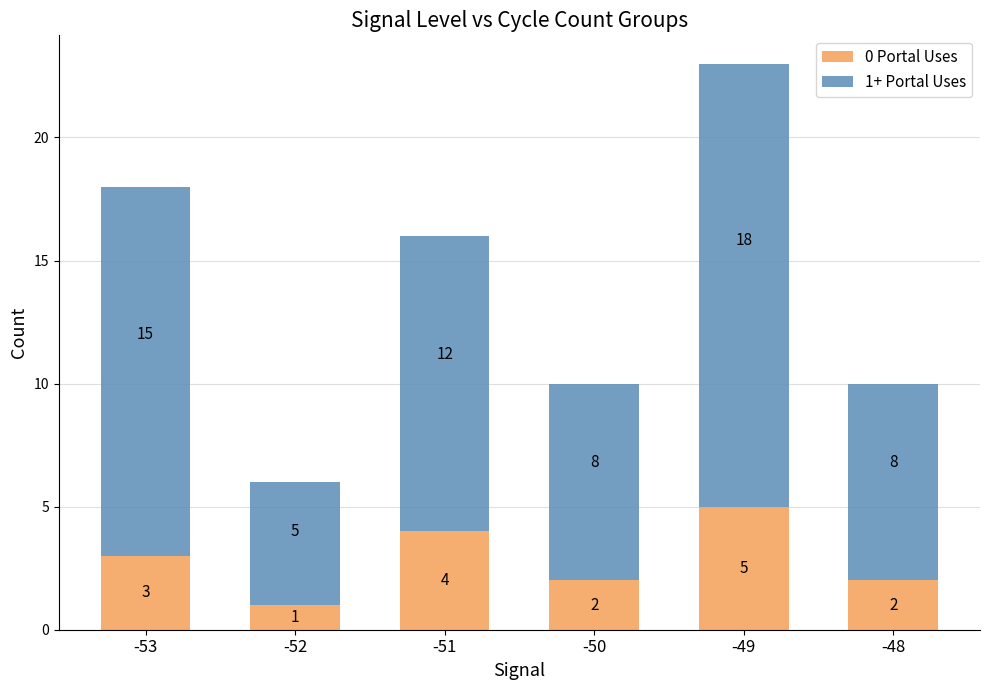

What is the average value of the 0 Portal Uses series?

3